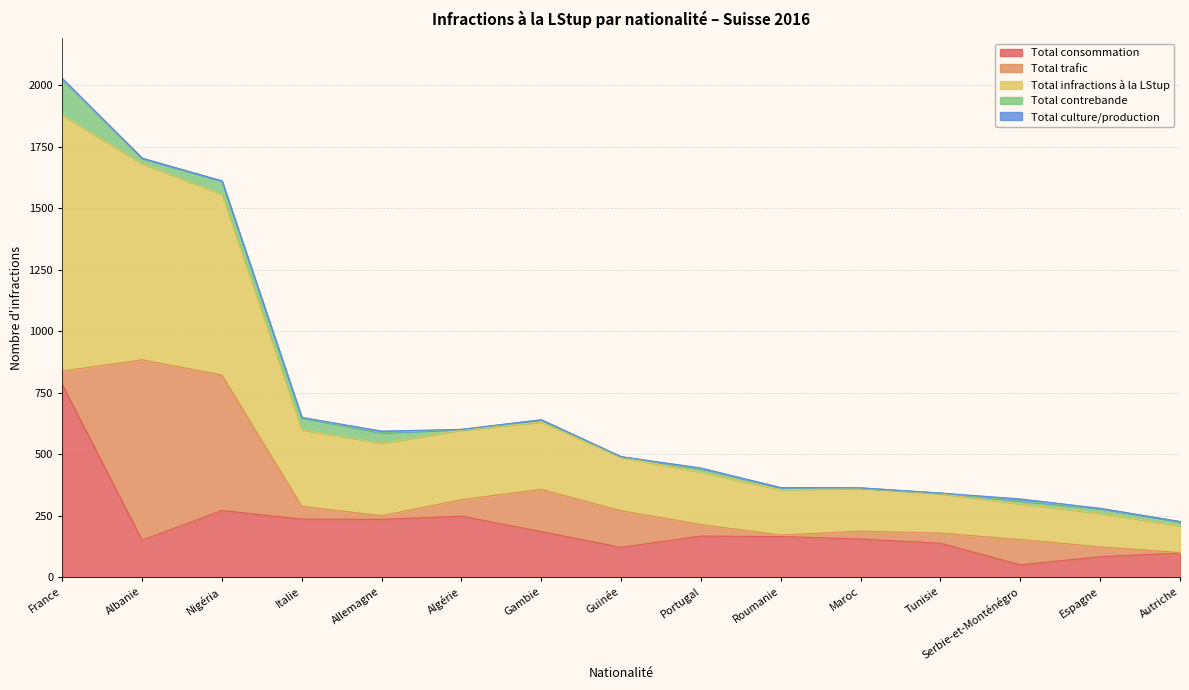

Reading right to left, extract all data points from this chart.

Total consommation: 98	83	50	138	155	165	167	121	185	248	235	236	271	150	784
Total trafic: 2	40	103	41	32	6	47	149	172	67	15	52	551	734	54
Total infractions à la LStup: 109	137	145	160	174	185	213	218	274	283	295	312	735	798	1041
Total contrebande: 17	19	12	3	2	8	14	2	9	3	42	48	54	22	146
Total culture/production: 0	1	8	0	0	0	3	0	0	0	7	2	1	0	4